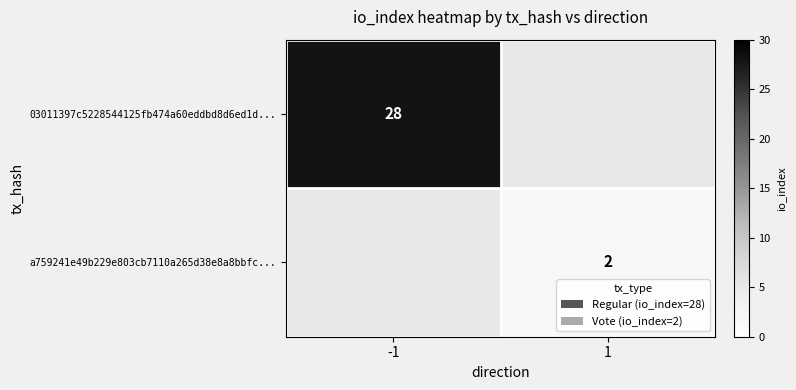

True or false: a759241e49b229e803cb7110a265d38e8a8bbfc... has a value of 2 at 1.

True